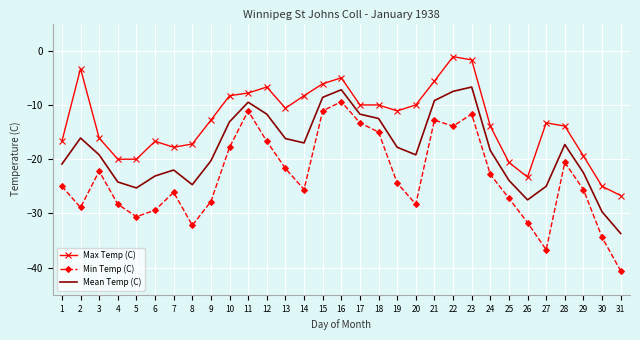

What is the total value across all series at 10?

-39.2